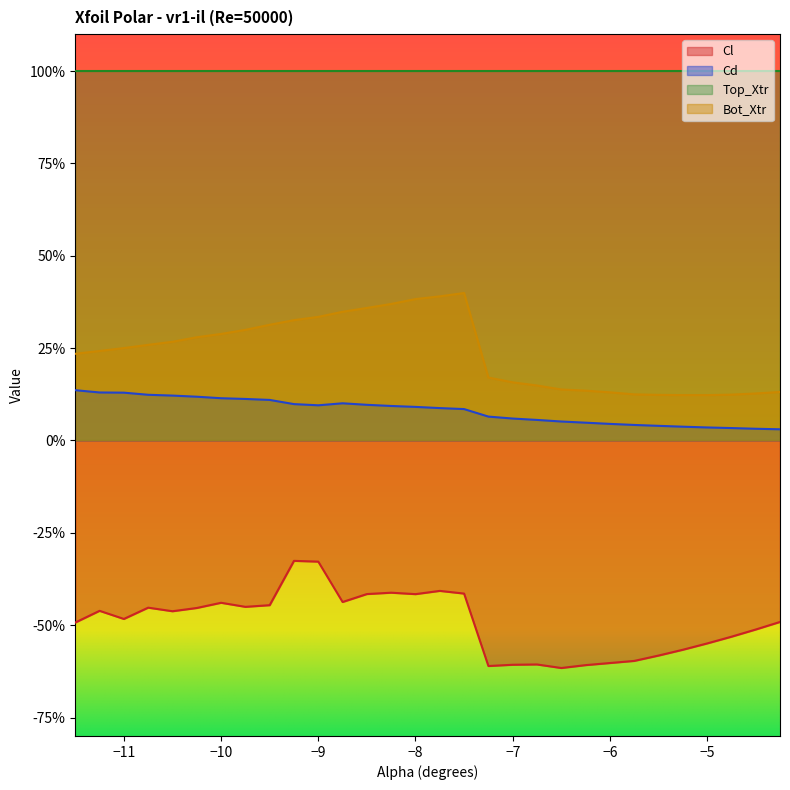

True or false: Bot_Xtr has more than 2 interior local peaks.

False